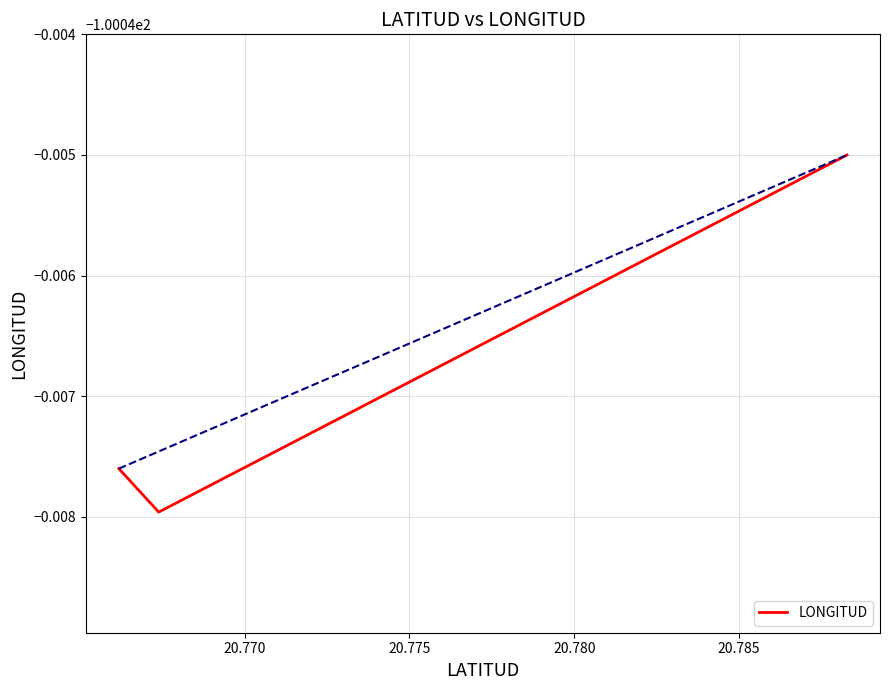

What is the approximate value at 20.770?

-100.0